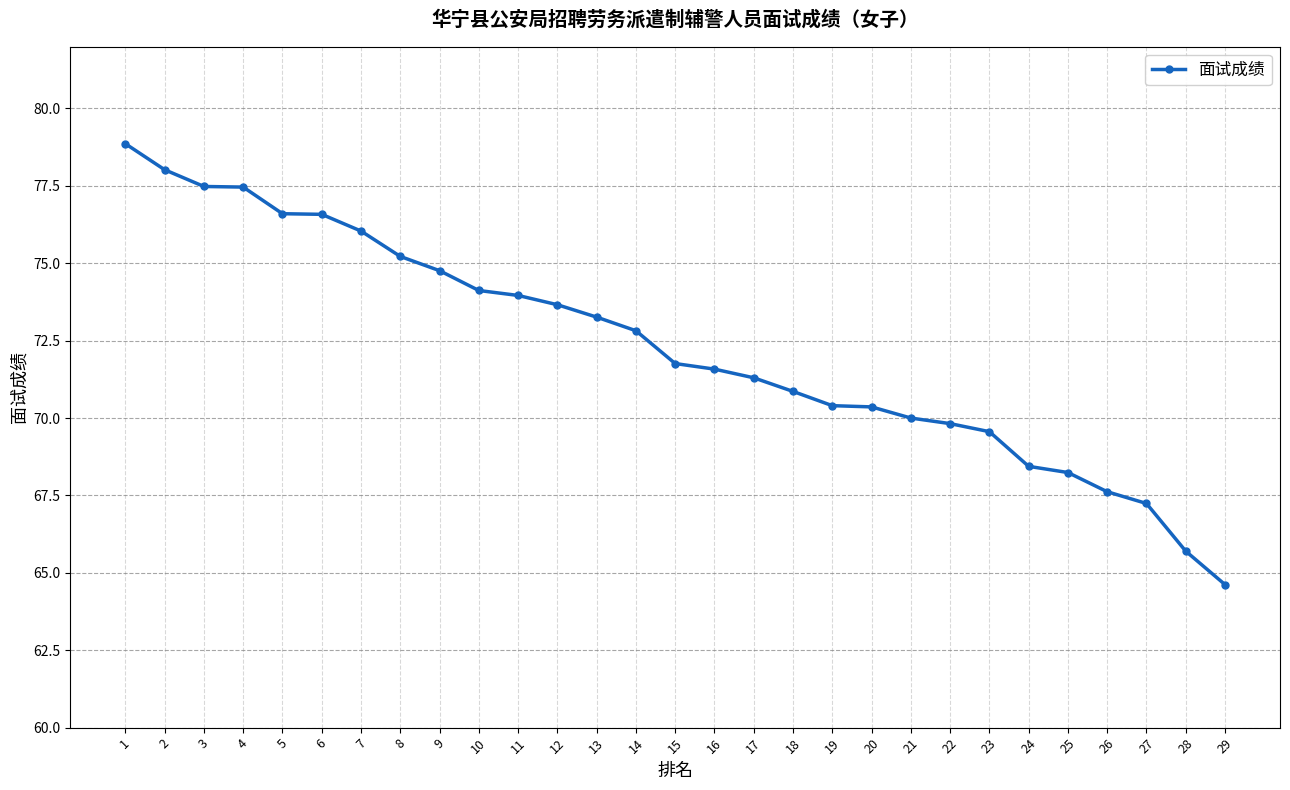

The chart shows a value of 65.7 at 28. True or false?

True